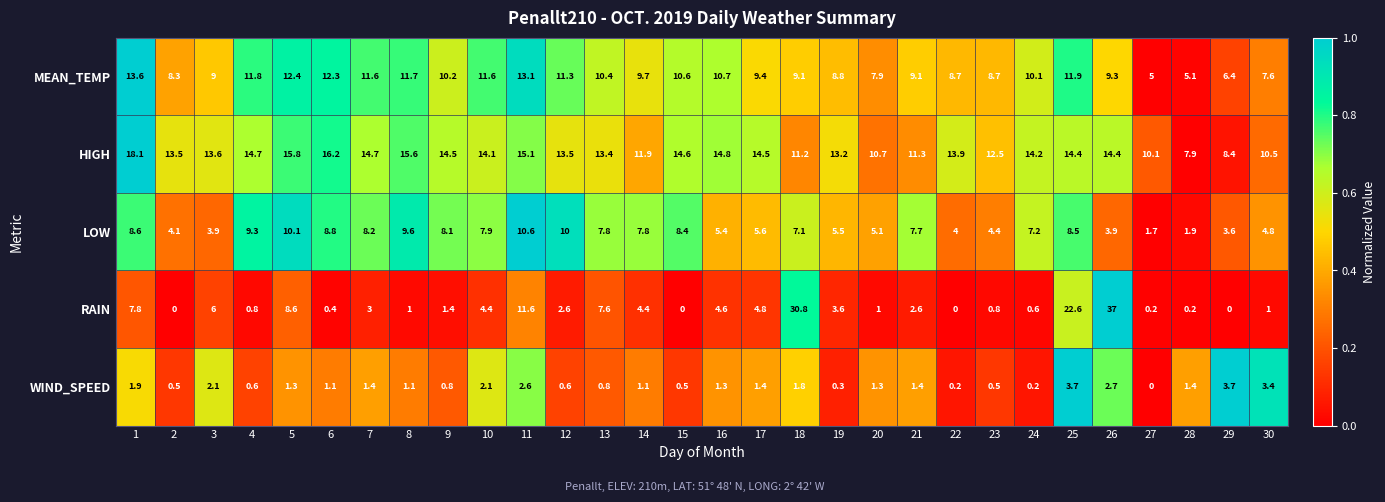

List the series in order of their peak value, lowest first.

WIND_SPEED, LOW, MEAN_TEMP, HIGH, RAIN